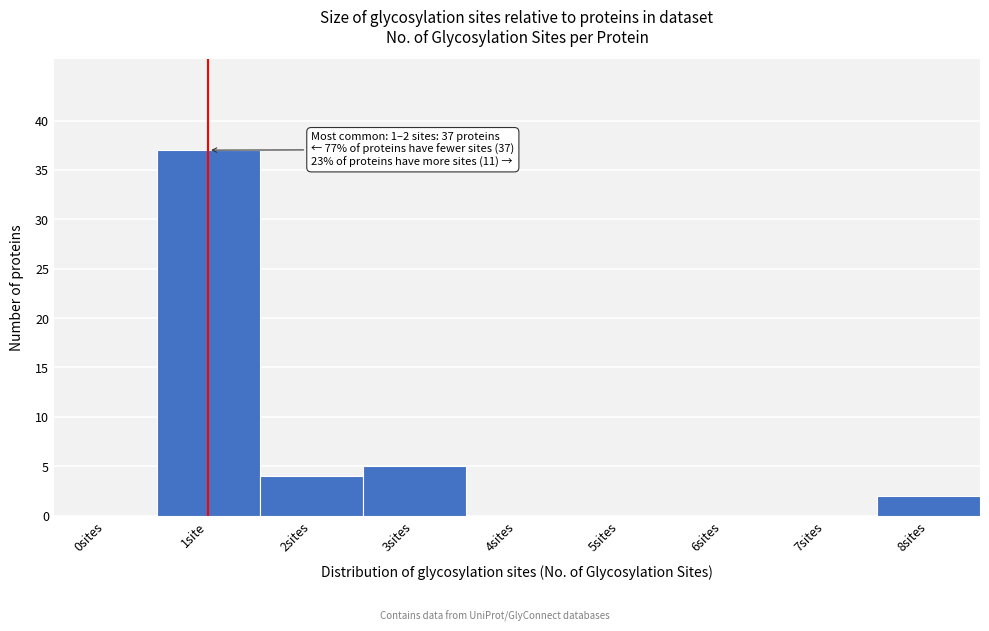

Reading left to right, list all the values displayed in this chart.

0sites=0	1site=37	2sites=4	3sites=5	4sites=0	5sites=0	6sites=0	7sites=0	8sites=2